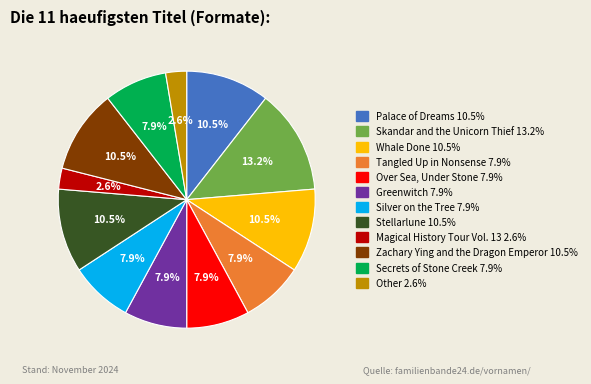

How many segments does this pie chart have?

12